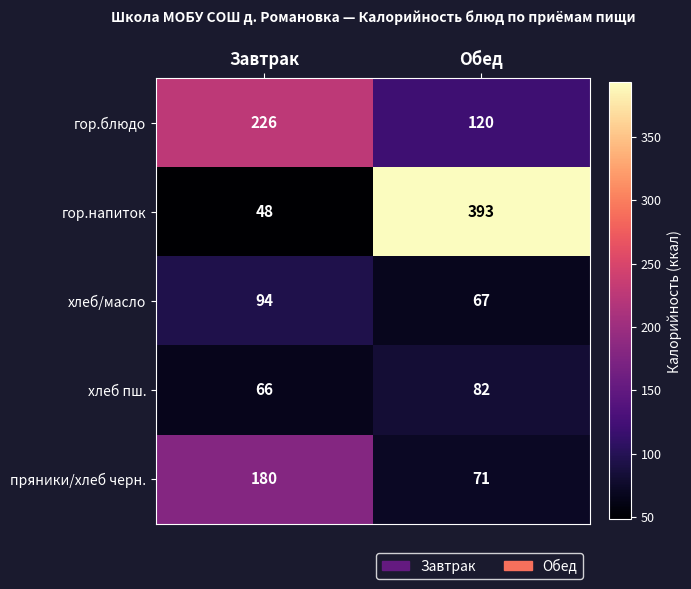

At how many categories does at least one series exceed 306?

1